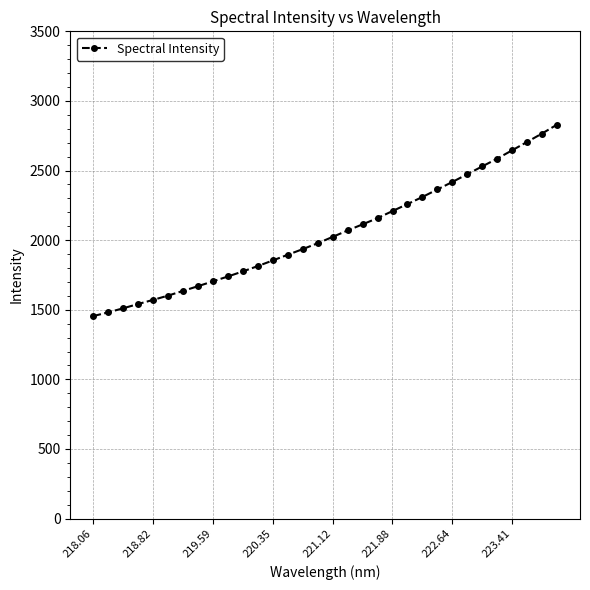

How many series are shown in this chart?

1